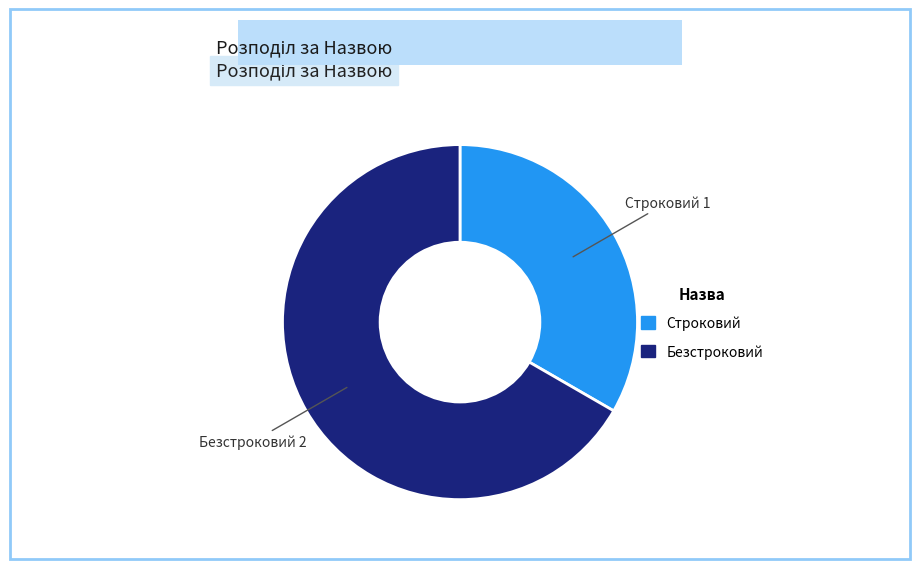

Which has a higher value, Безстроковий or Строковий?

Безстроковий